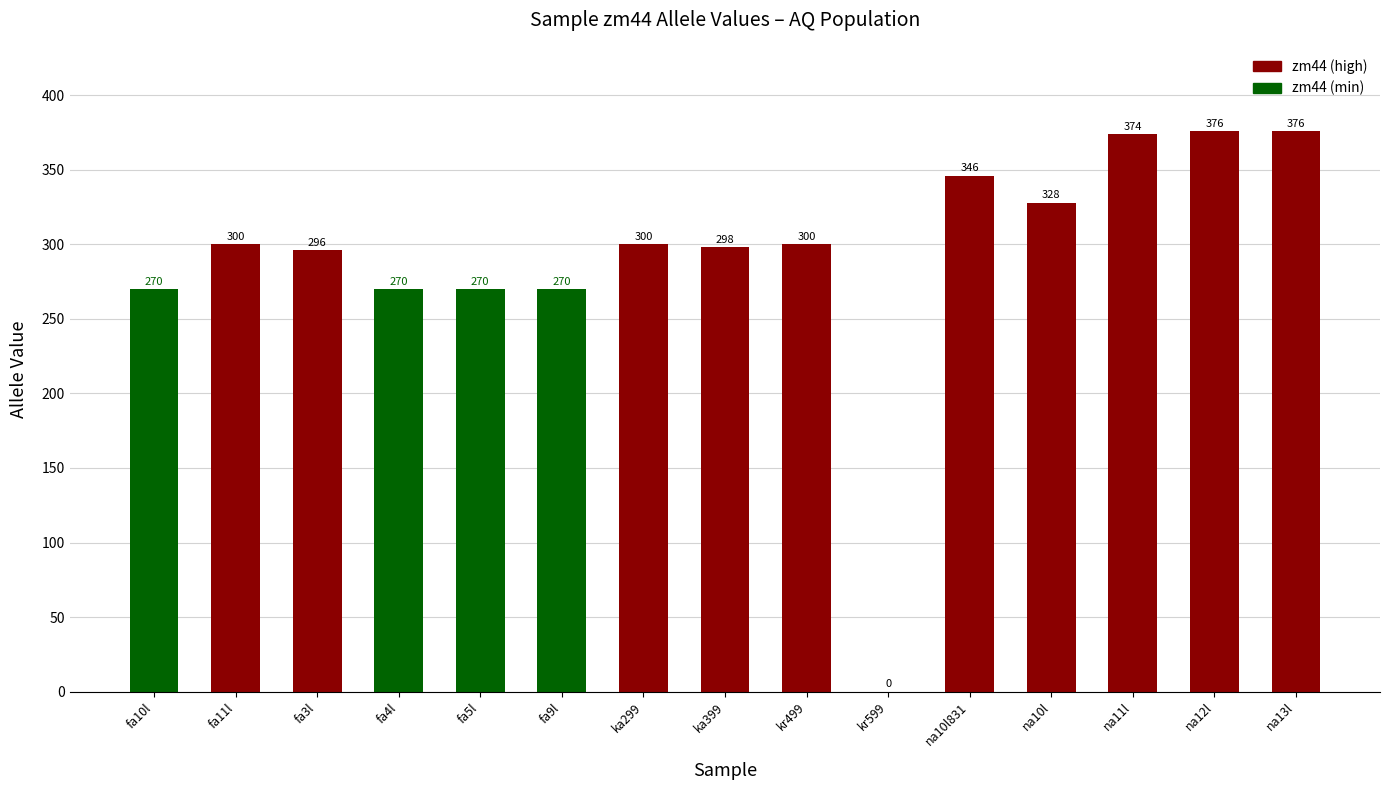

What is the sum of all values?

4374